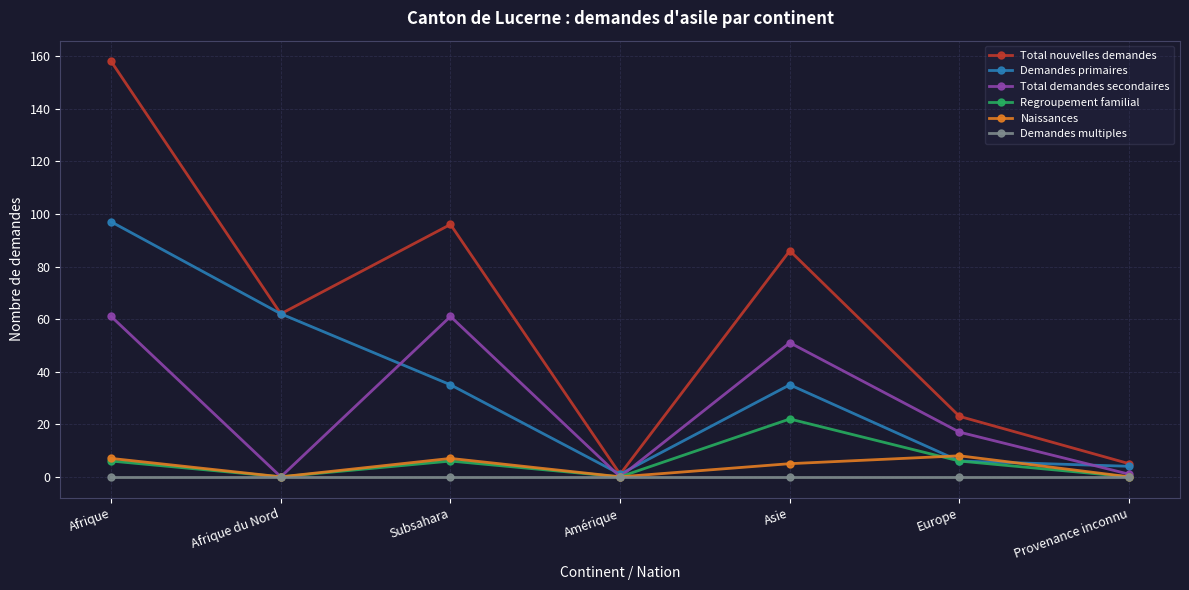

Reading right to left, what are all the values shown in this chart?

Total nouvelles demandes: Provenance inconnu=5	Europe=23	Asie=86	Amérique=1	Subsahara=96	Afrique du Nord=62	Afrique=158
Demandes primaires: Provenance inconnu=4	Europe=6	Asie=35	Amérique=1	Subsahara=35	Afrique du Nord=62	Afrique=97
Total demandes secondaires: Provenance inconnu=1	Europe=17	Asie=51	Amérique=0	Subsahara=61	Afrique du Nord=0	Afrique=61
Regroupement familial: Provenance inconnu=0	Europe=6	Asie=22	Amérique=0	Subsahara=6	Afrique du Nord=0	Afrique=6
Naissances: Provenance inconnu=0	Europe=8	Asie=5	Amérique=0	Subsahara=7	Afrique du Nord=0	Afrique=7
Demandes multiples: Provenance inconnu=0	Europe=0	Asie=0	Amérique=0	Subsahara=0	Afrique du Nord=0	Afrique=0